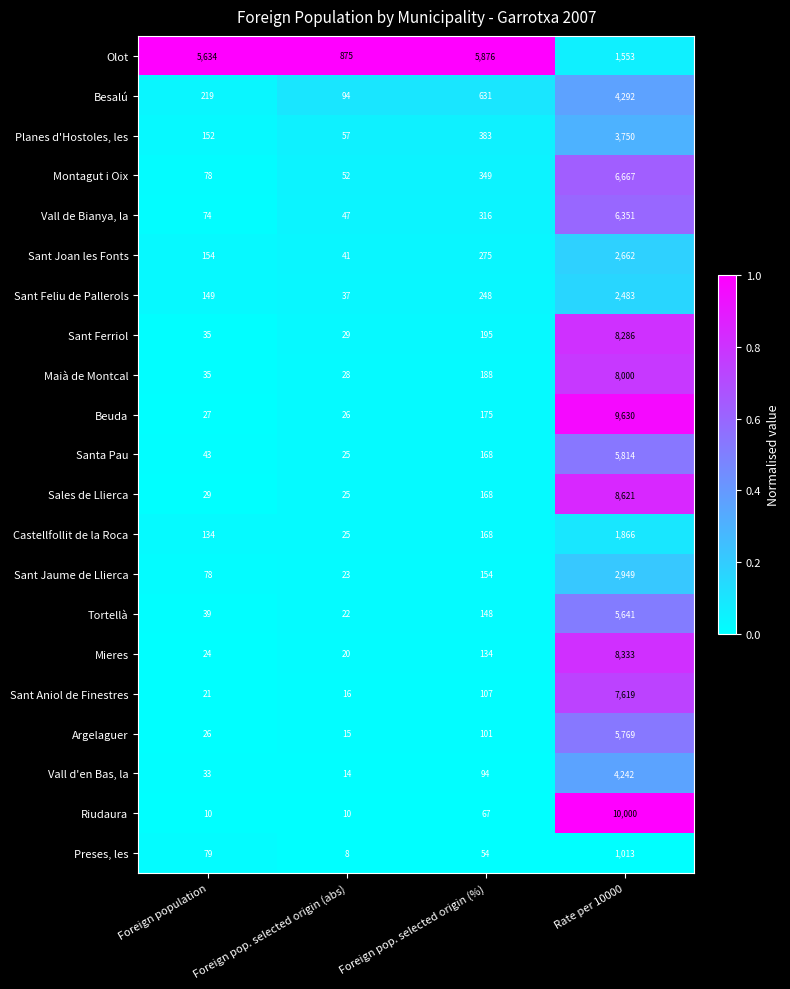

What is the maximum value shown in the chart?

10000